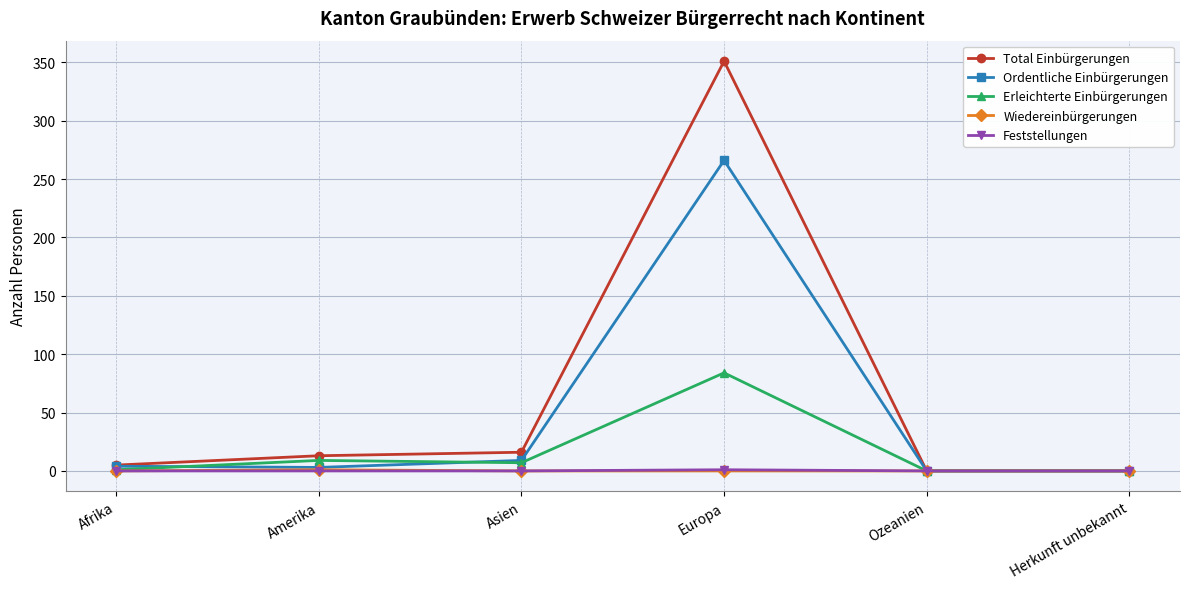

Which series has the largest total across all categories?

Total Einbürgerungen